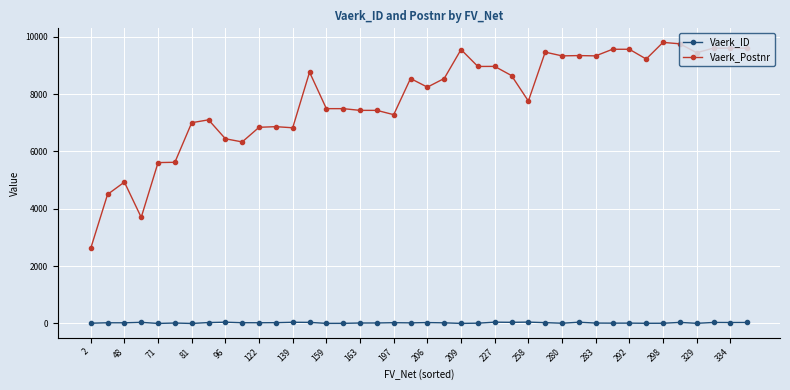

Which series has the widest spread of values?

Vaerk_Postnr